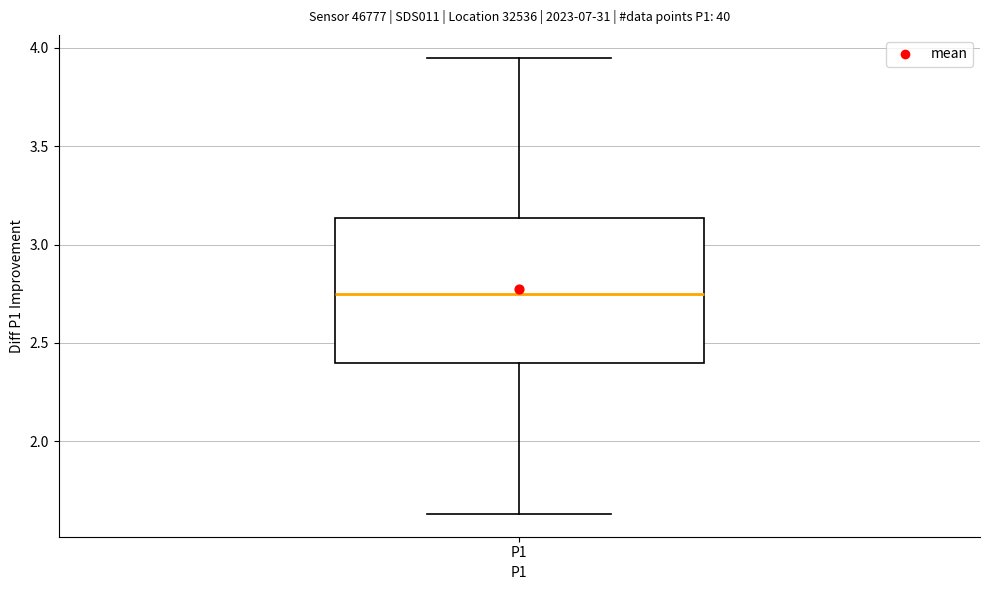

Where is the lower edge of the box for P1 on the y-axis? The values are not printed on the chart, so give them approximately, as read against the axis.

2.40